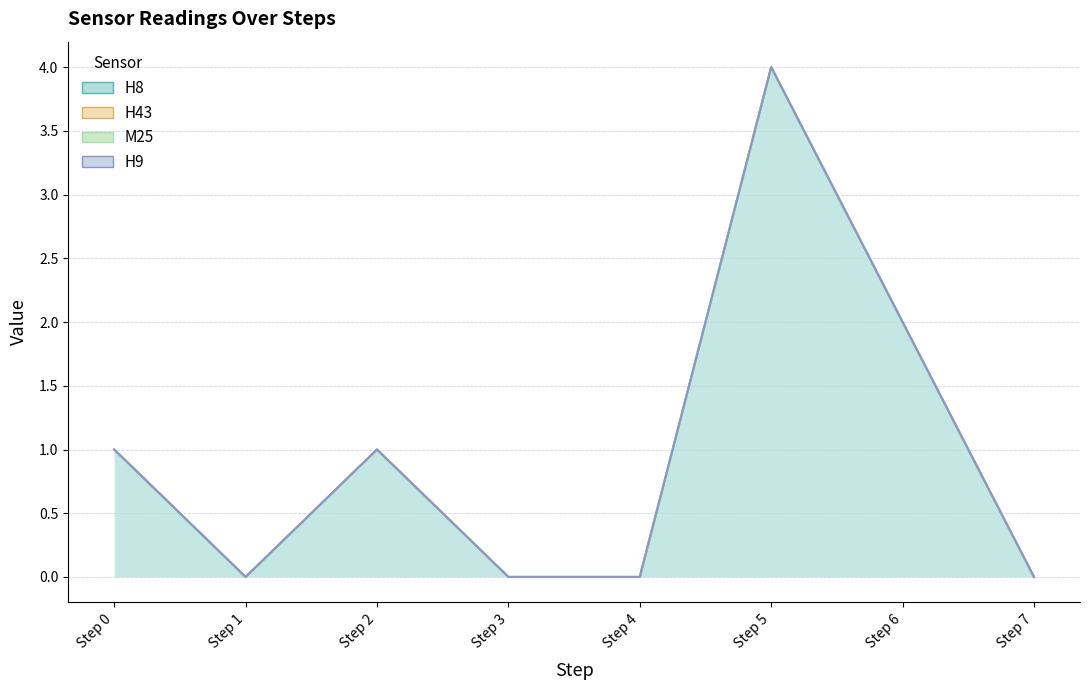

True or false: H43 and M25 intersect in this chart.

False